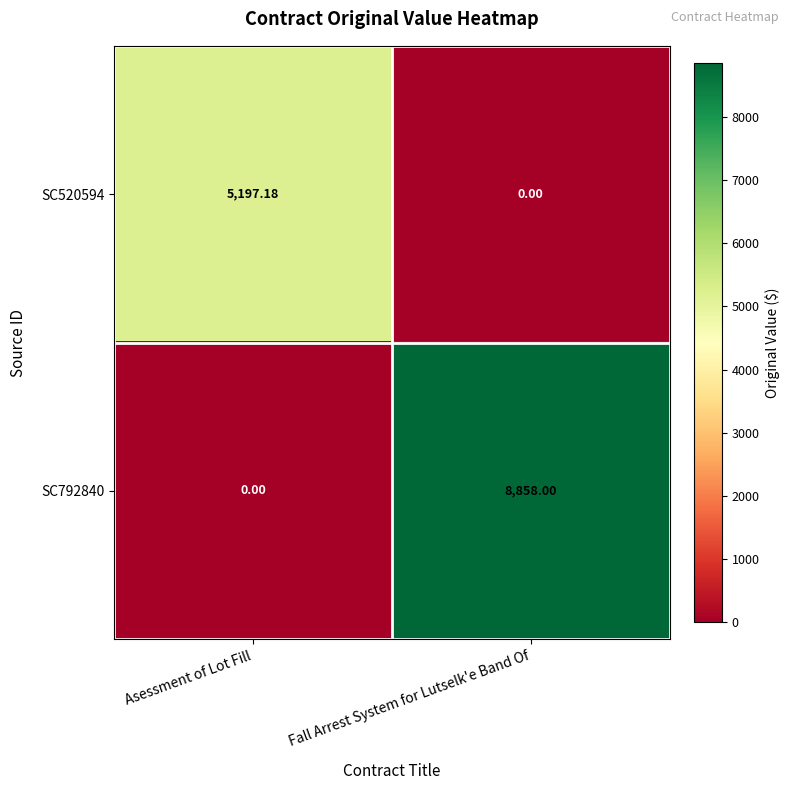

At which label is SC520594 closest to 2598?

Fall Arrest System for Lutselk'e Band Of